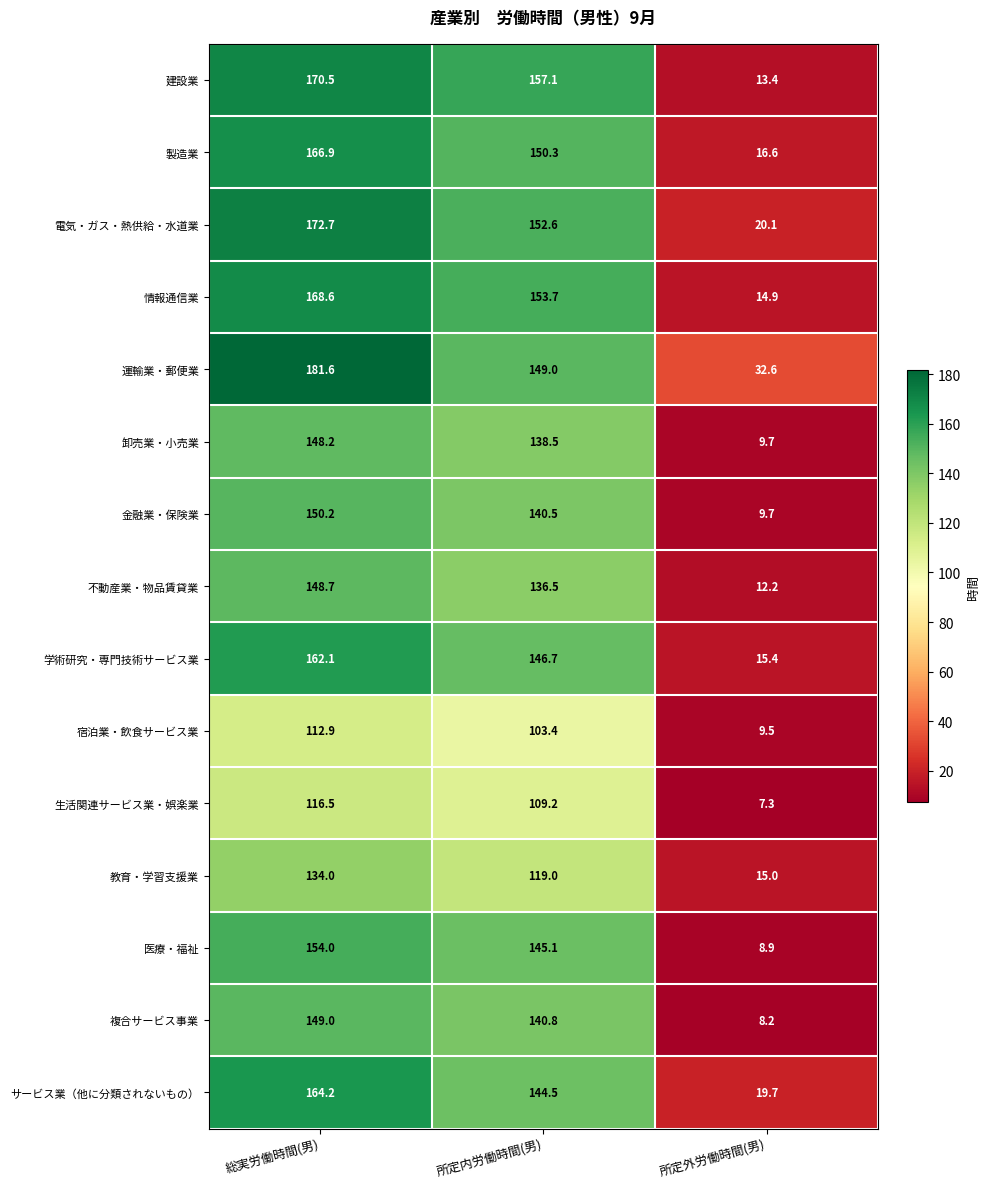

At which label is 電気・ガス・熱供給・水道業 closest to 96?

所定内労働時間(男)